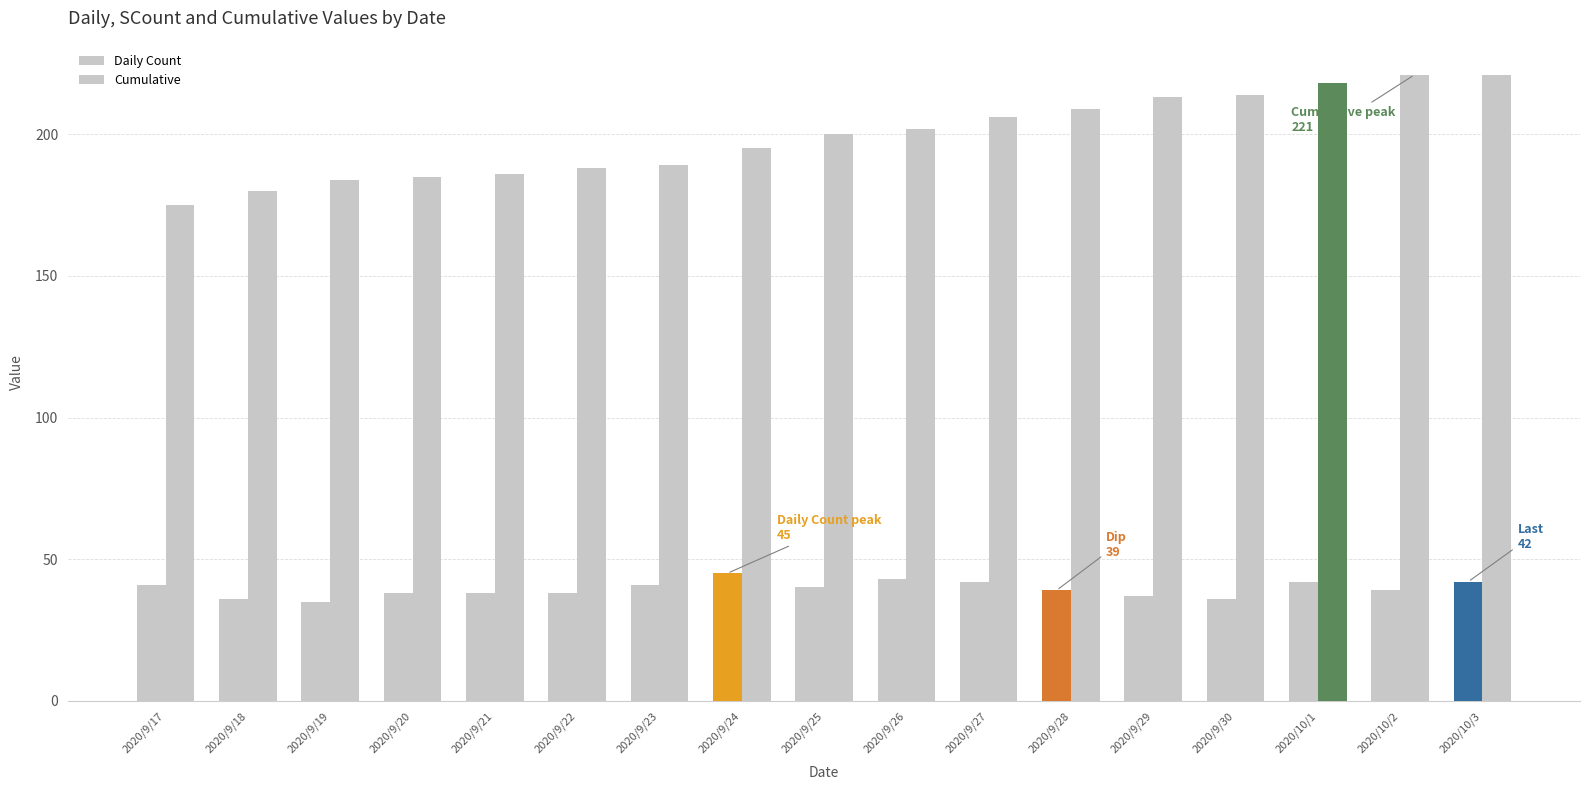

How many bars are there in each group?

2